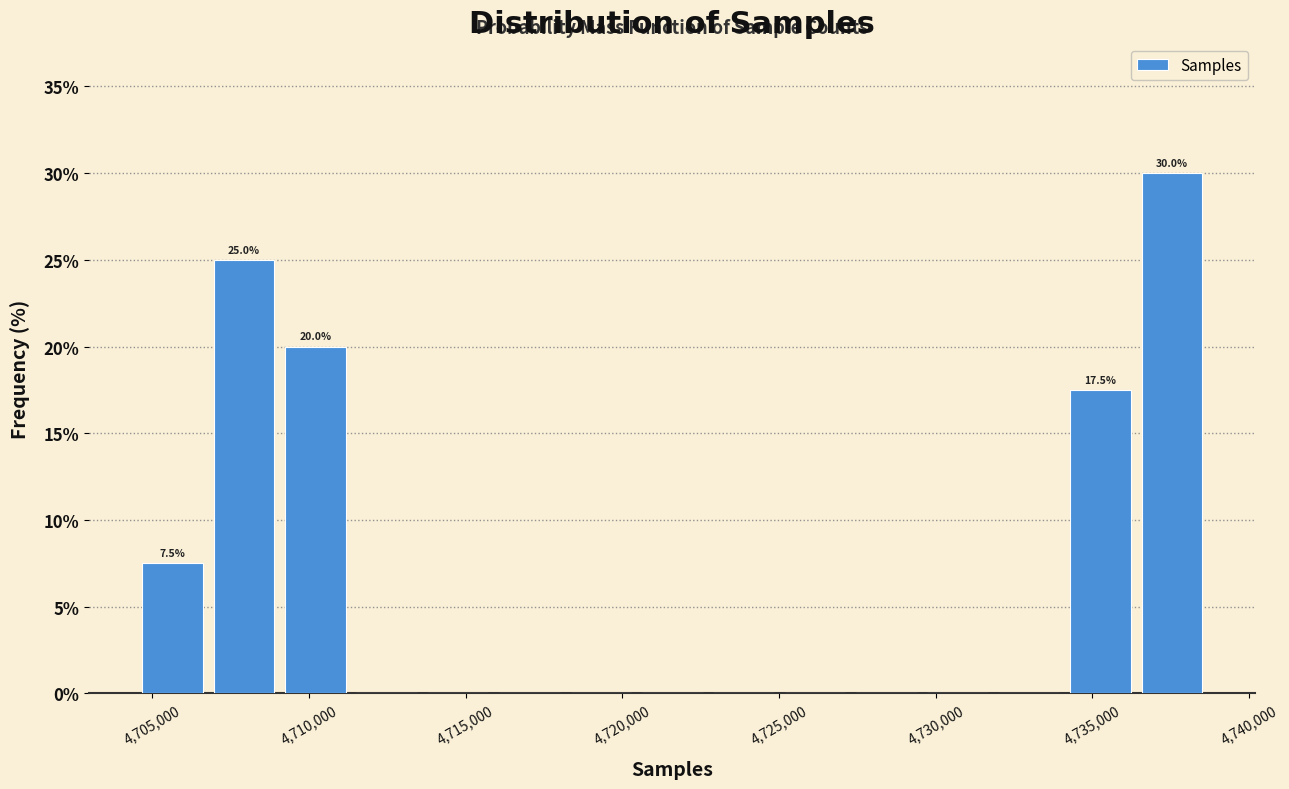

Which range on the x-axis has the tallest bar?

4736500 to 4738500